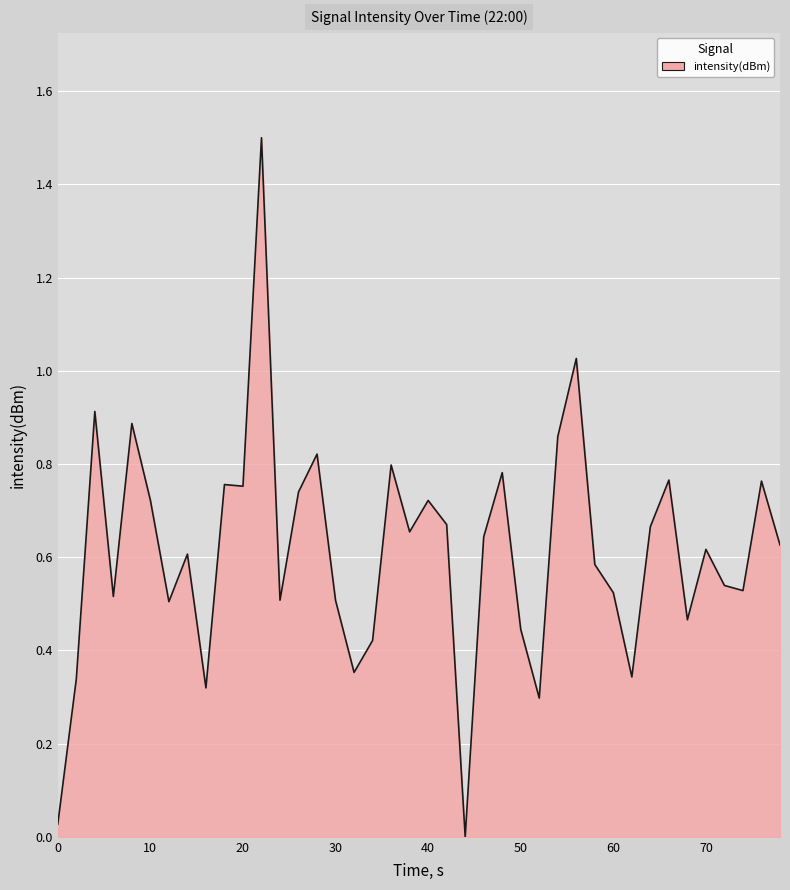

What is the greatest value displayed?

1.5